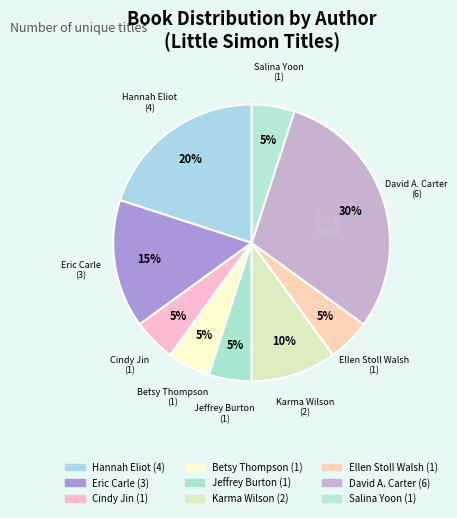

Count the number of slices in the pie.

9